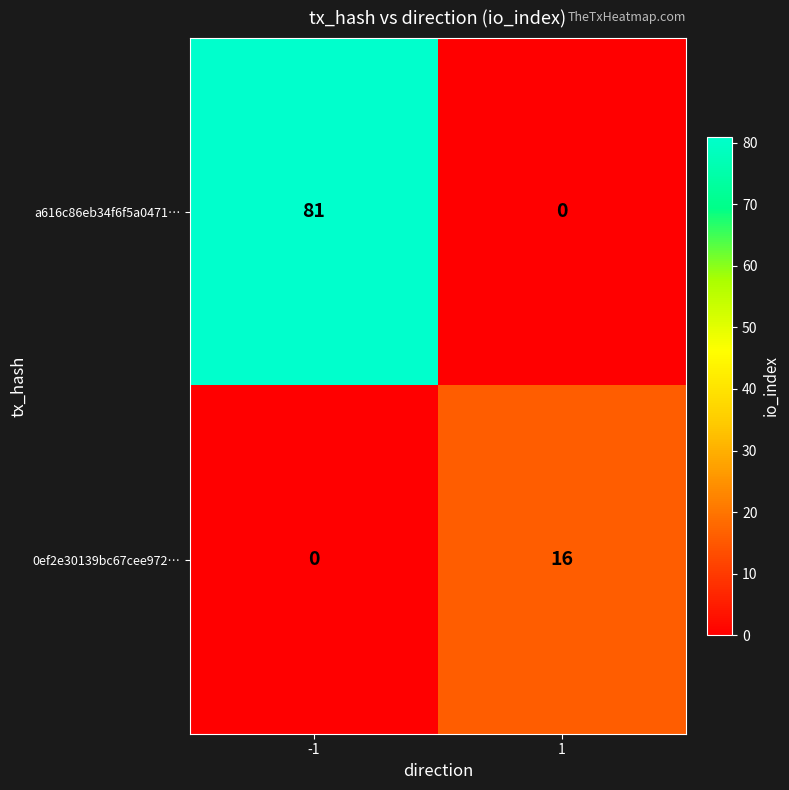

What is the maximum value shown in the chart?

81